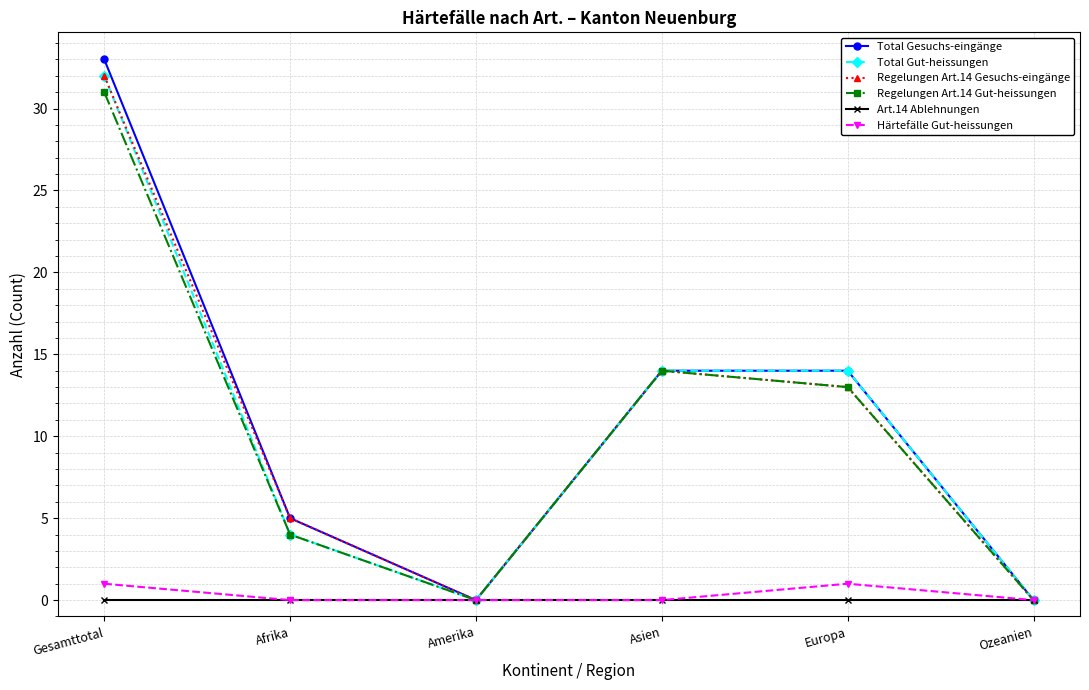

Which series has the largest total across all categories?

Total Gesuchs-eingänge